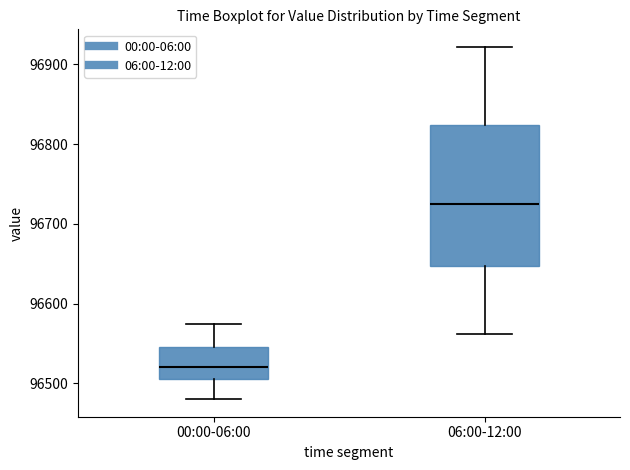

Comparing the boxes themselves (not the whiskers), which one is the tallest?

06:00-12:00